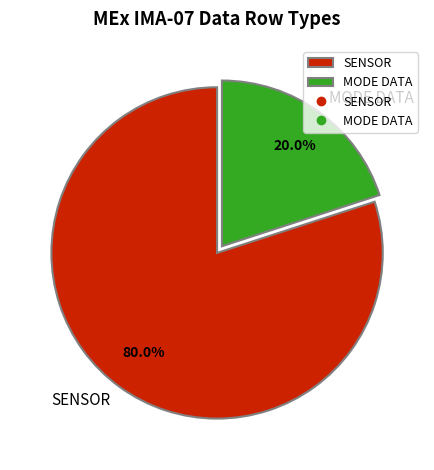

Rank the categories by value from lowest to highest.

MODE DATA, SENSOR